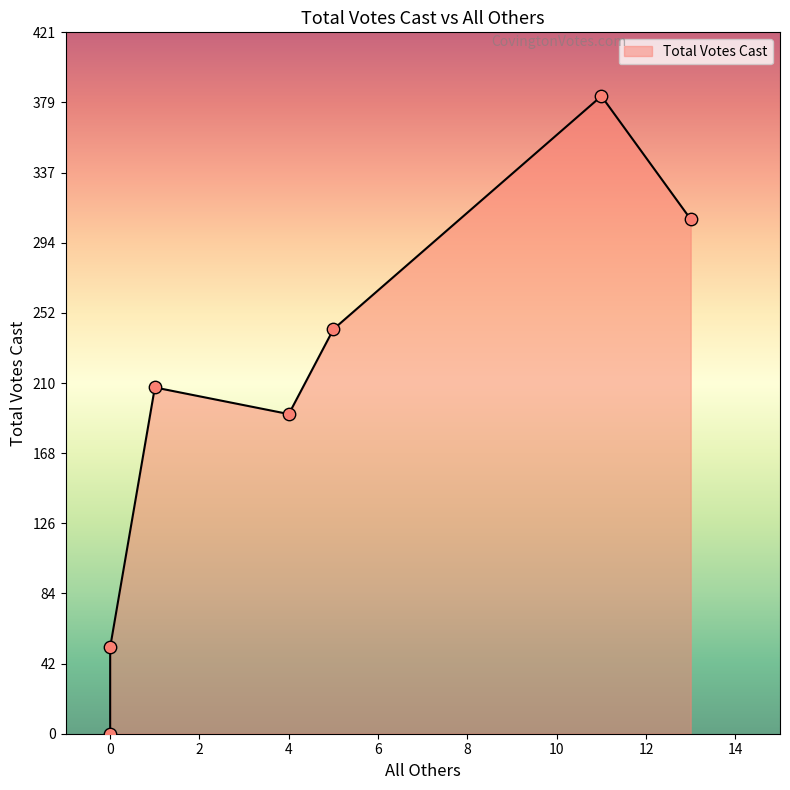

Which has a higher value, 5 or 4?

5